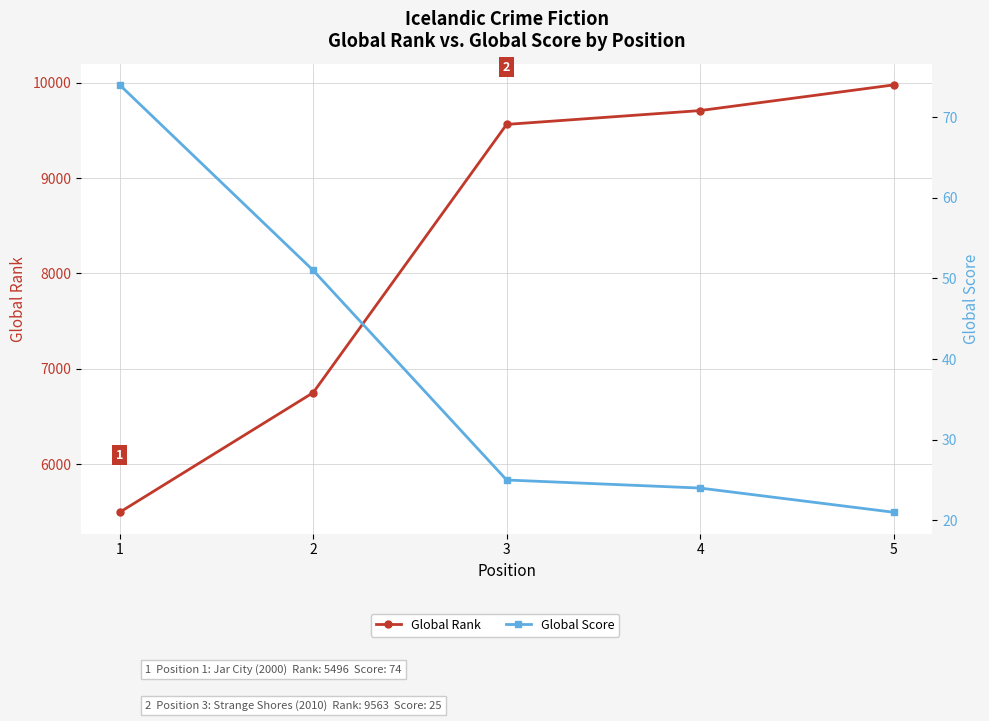

True or false: Global Score and Global Rank intersect in this chart.

False